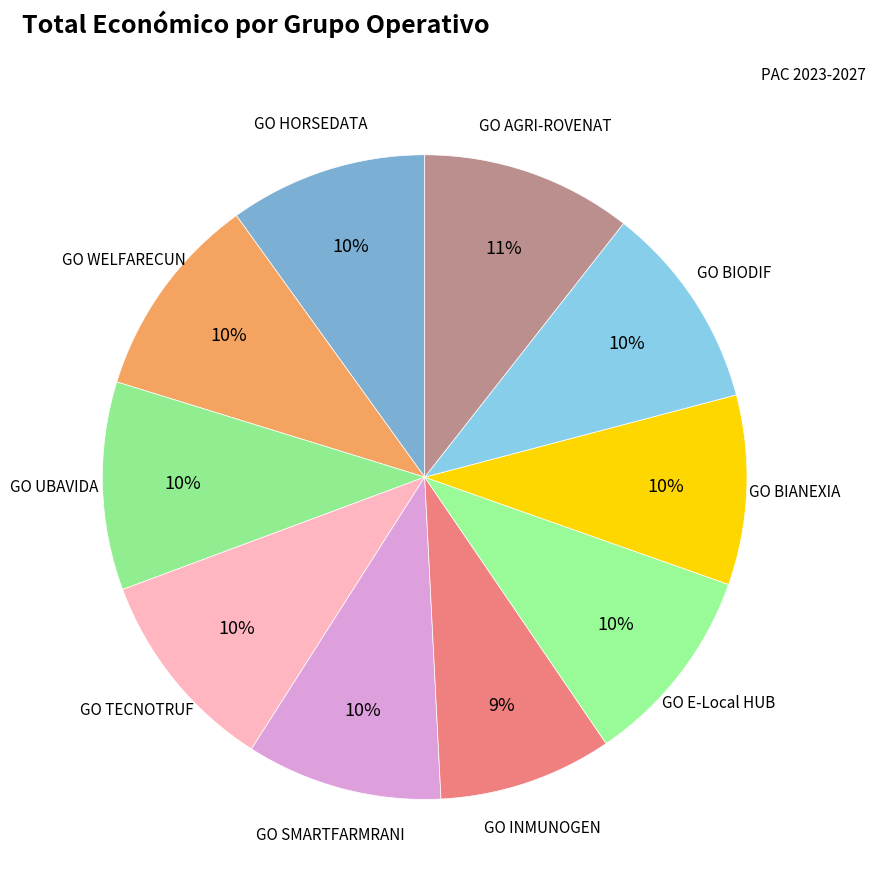

How many segments does this pie chart have?

10